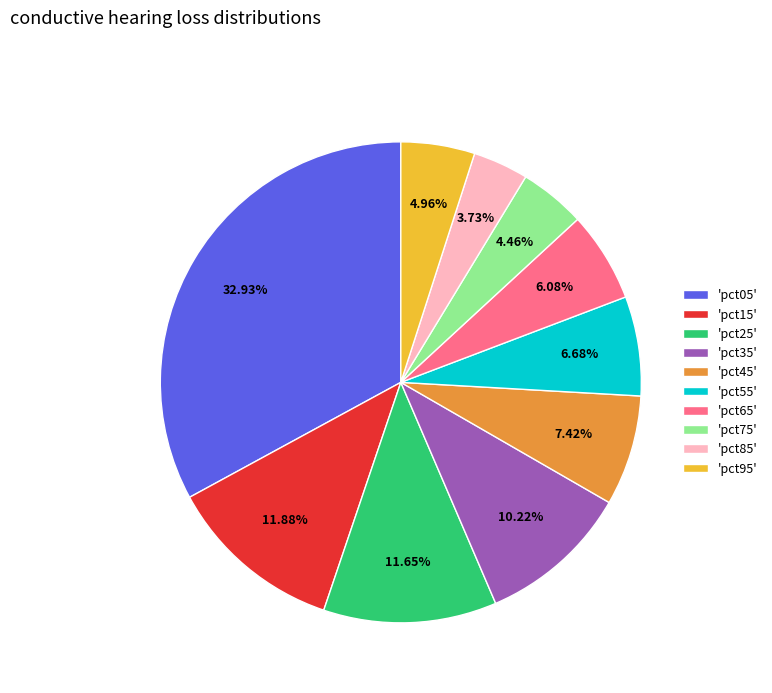

Combined, do 'pct55' and 'pct15' account for over 50%?

No